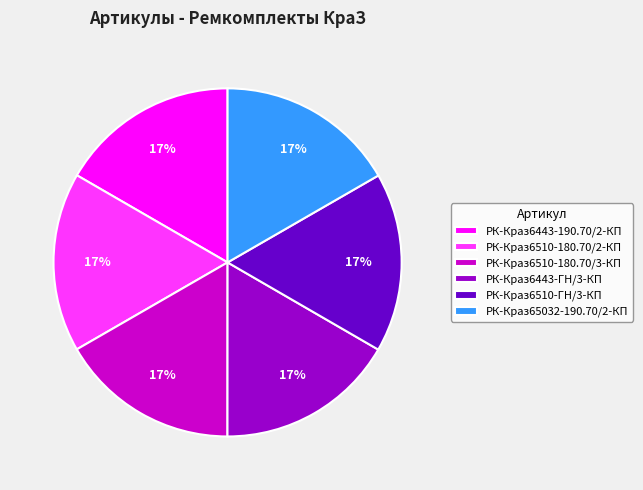

To the nearest percent, what is the average slice percentage?

17%